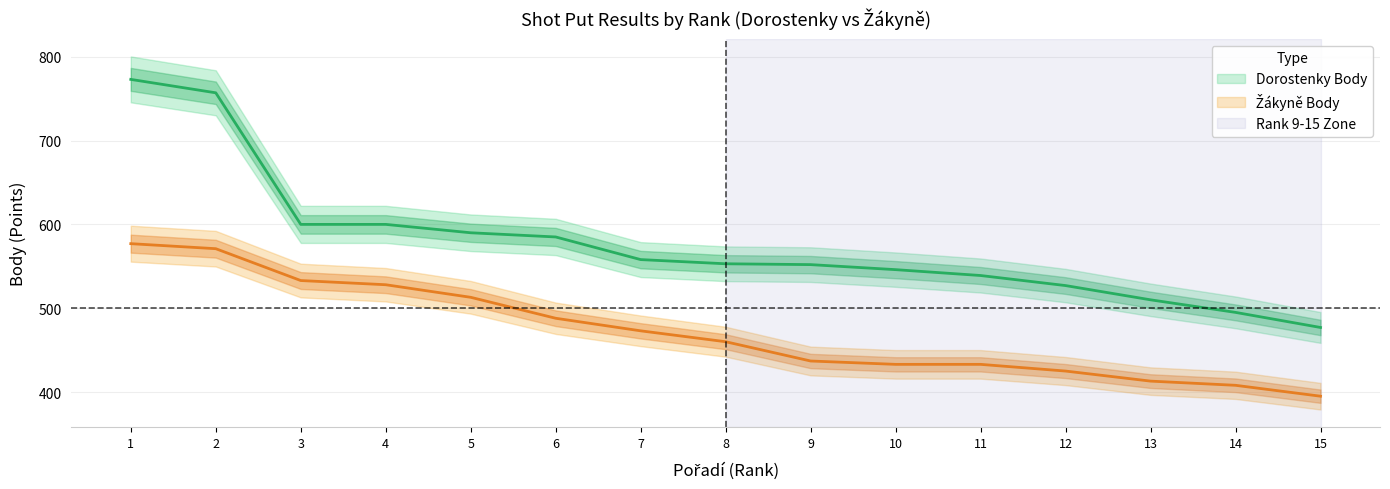

At which category is the sum across all series the highest?

1